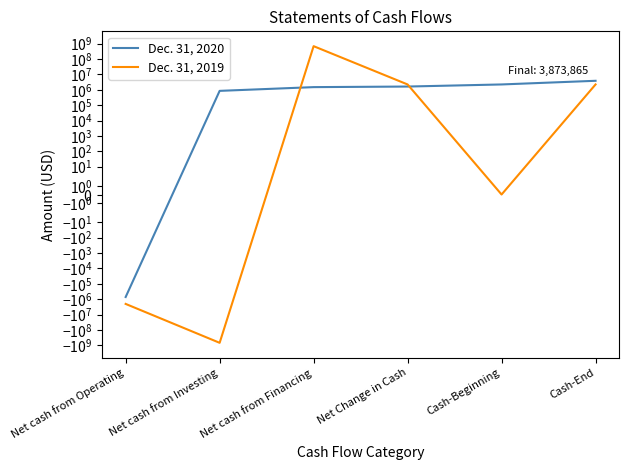

List the labels in order of Dec. 31, 2019 value, largest first.

Net cash from Financing, Net Change in Cash, Cash-End, Cash-Beginning, Net cash from Operating, Net cash from Investing